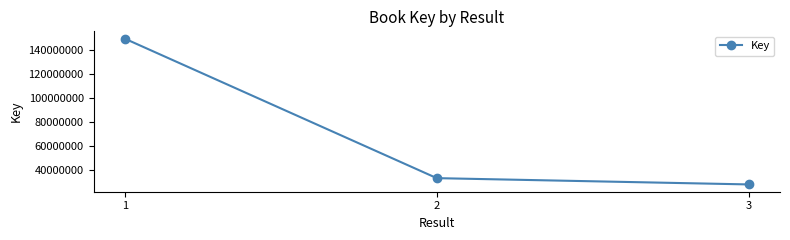

Approximately how many times larger is the value at 2 compared to 3?

1.2